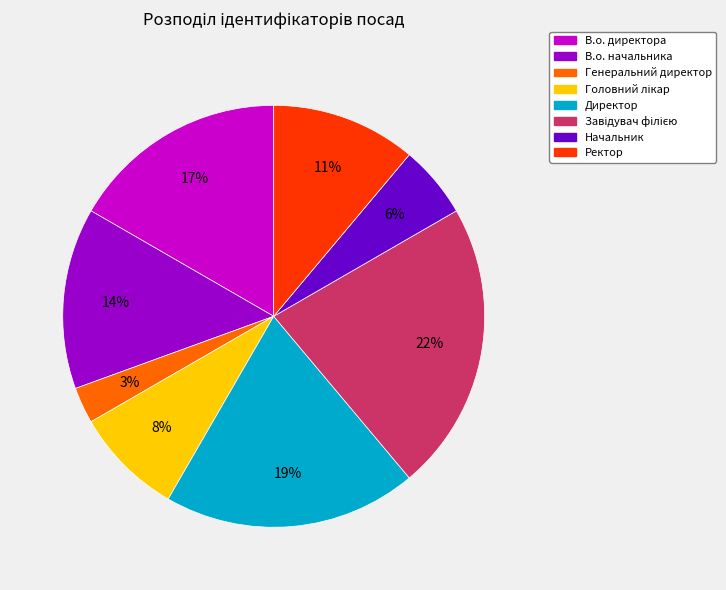

Is there any slice that represents more than half of the pie?

No